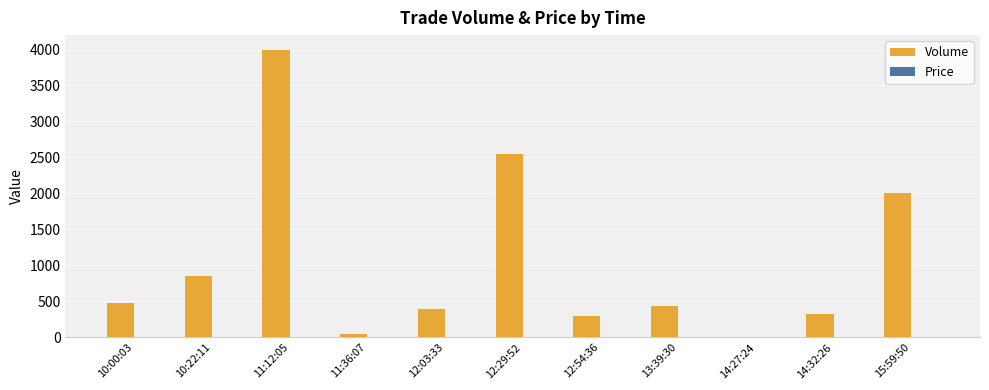

At which category is the sum across all series the highest?

11:12:05